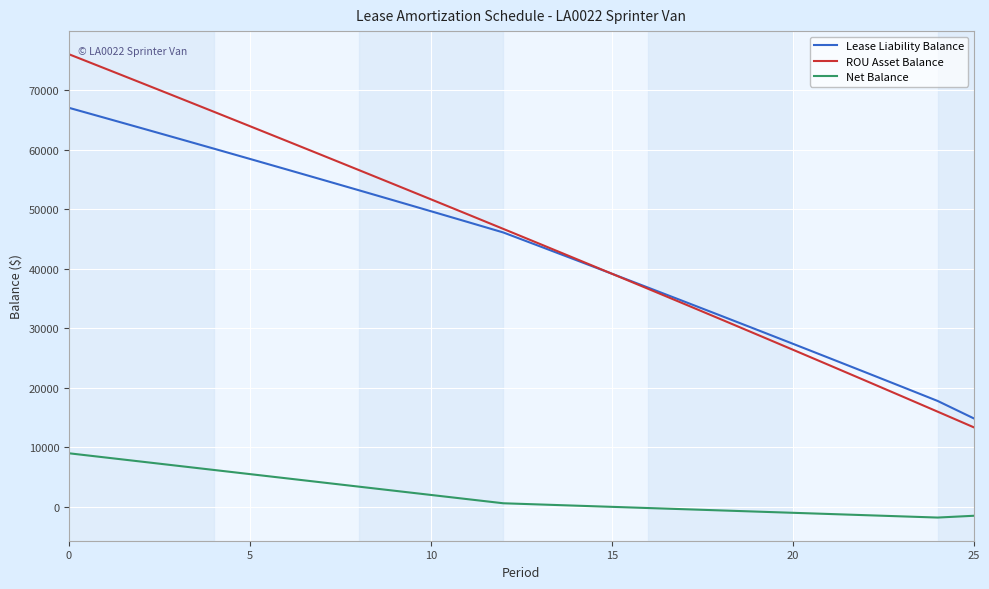

What is the sum of all Lease Liability Balance values?

1122292.4